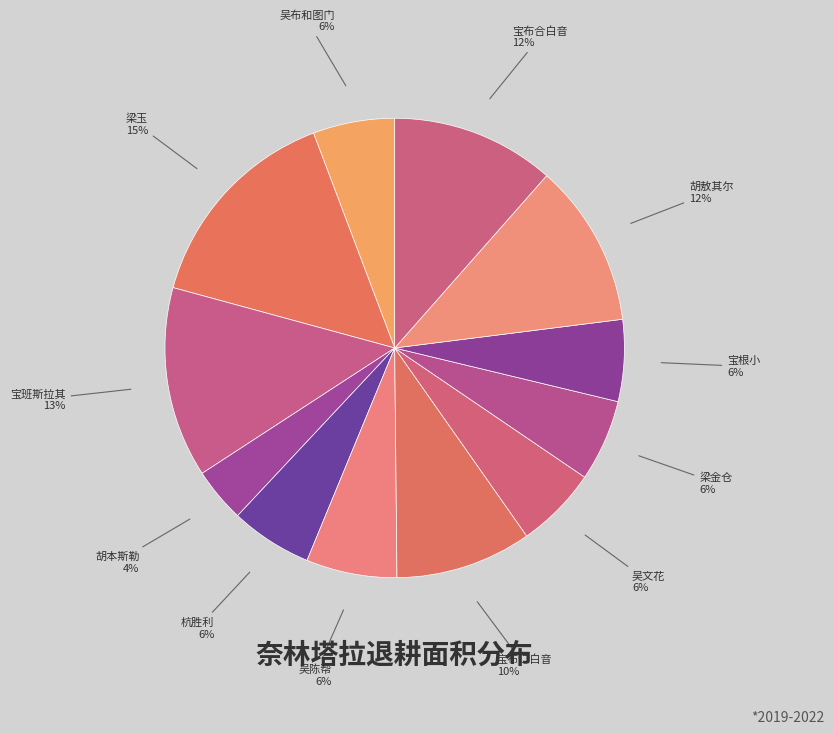

The 梁金仓 slice represents 6% of the pie. True or false?

True